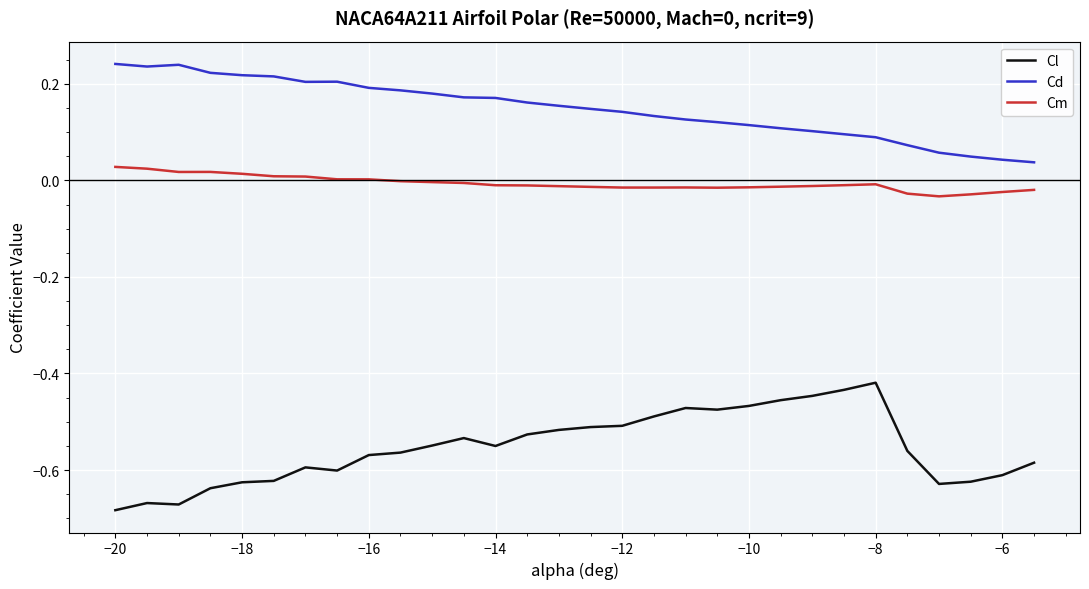

True or false: Cd and Cl cross at least once.

False